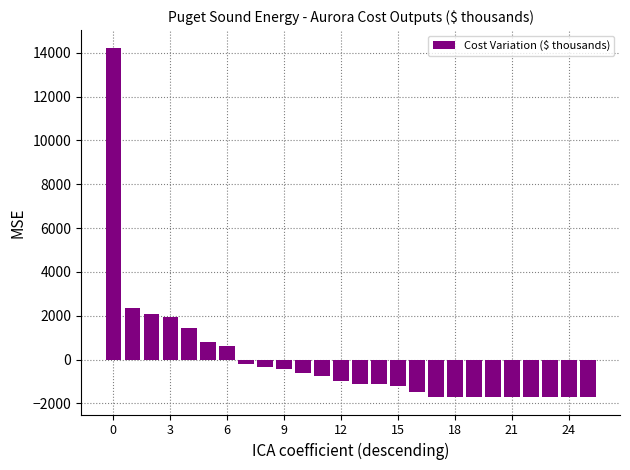

What is the difference between the maximum and second lowest values?

15937.2